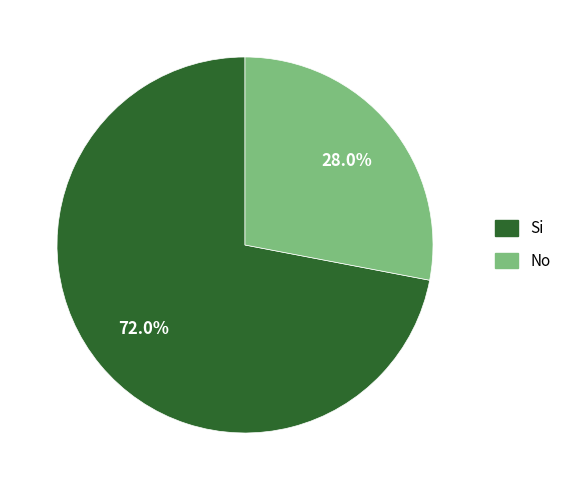

Which slice represents more than half of the pie?

Si